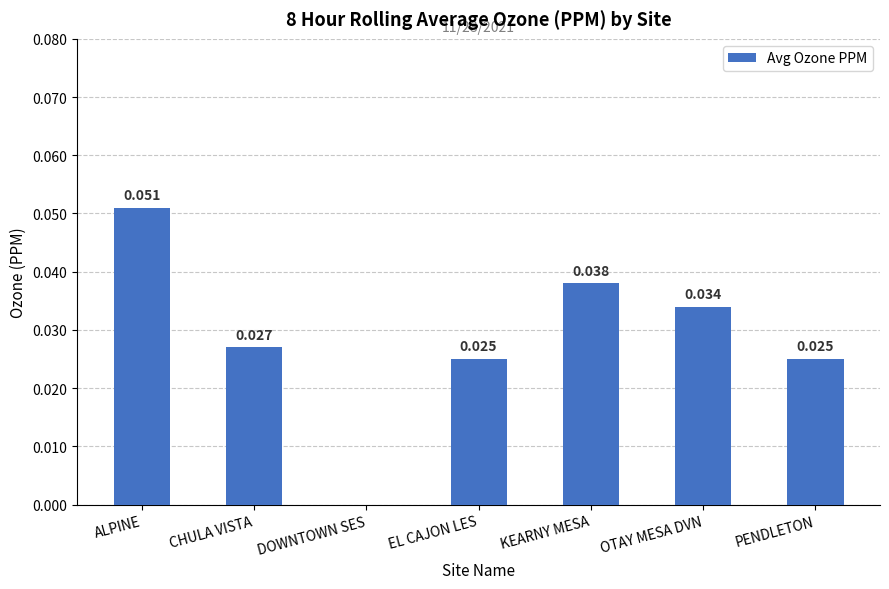

At which category does the chart reach its peak across all series?

ALPINE